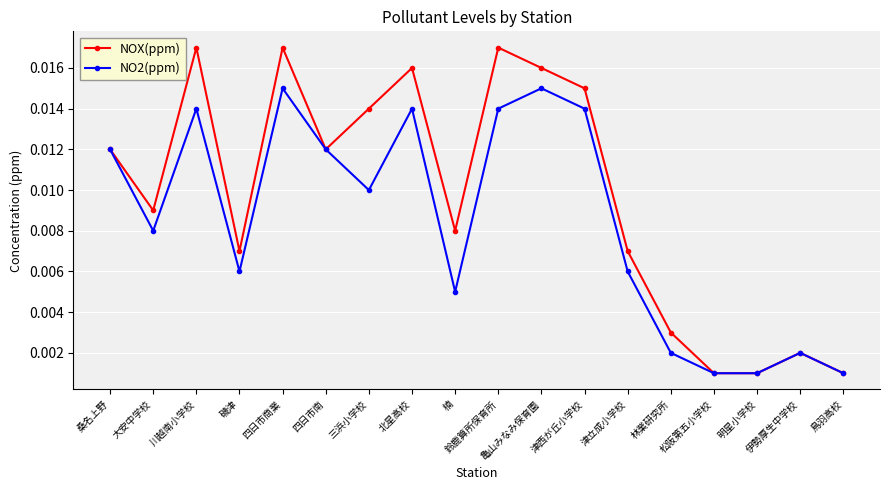

Which series changed the most between 磯津 and 四日市南?

NO2(ppm)